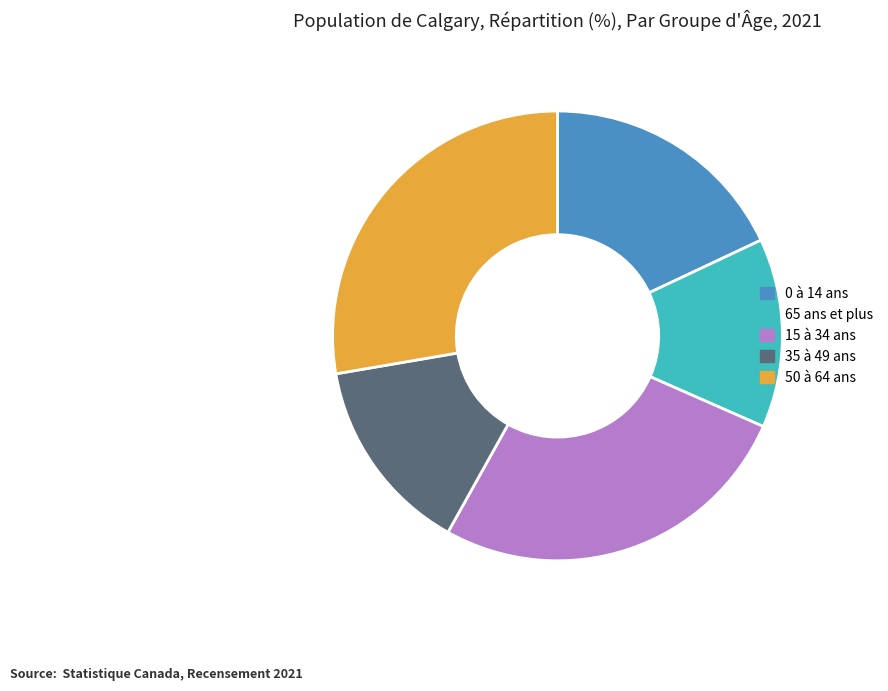

Is it true that 15 à 34 ans is 26% of the pie?

True